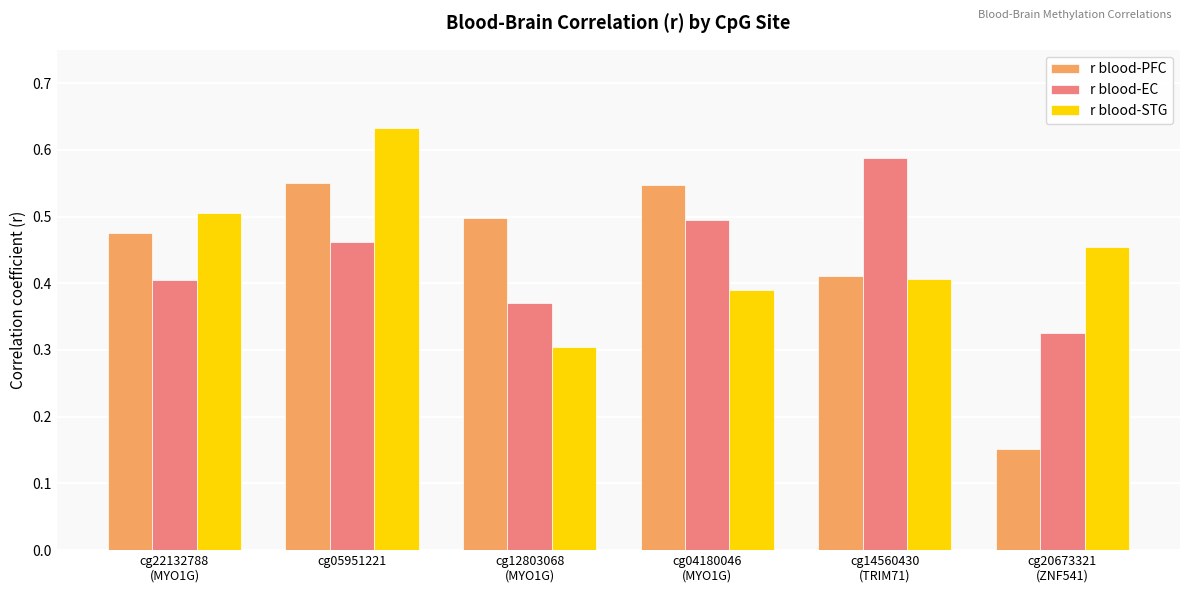

True or false: r blood-STG has a value of 0.5 at cg20673321
(ZNF541).

True